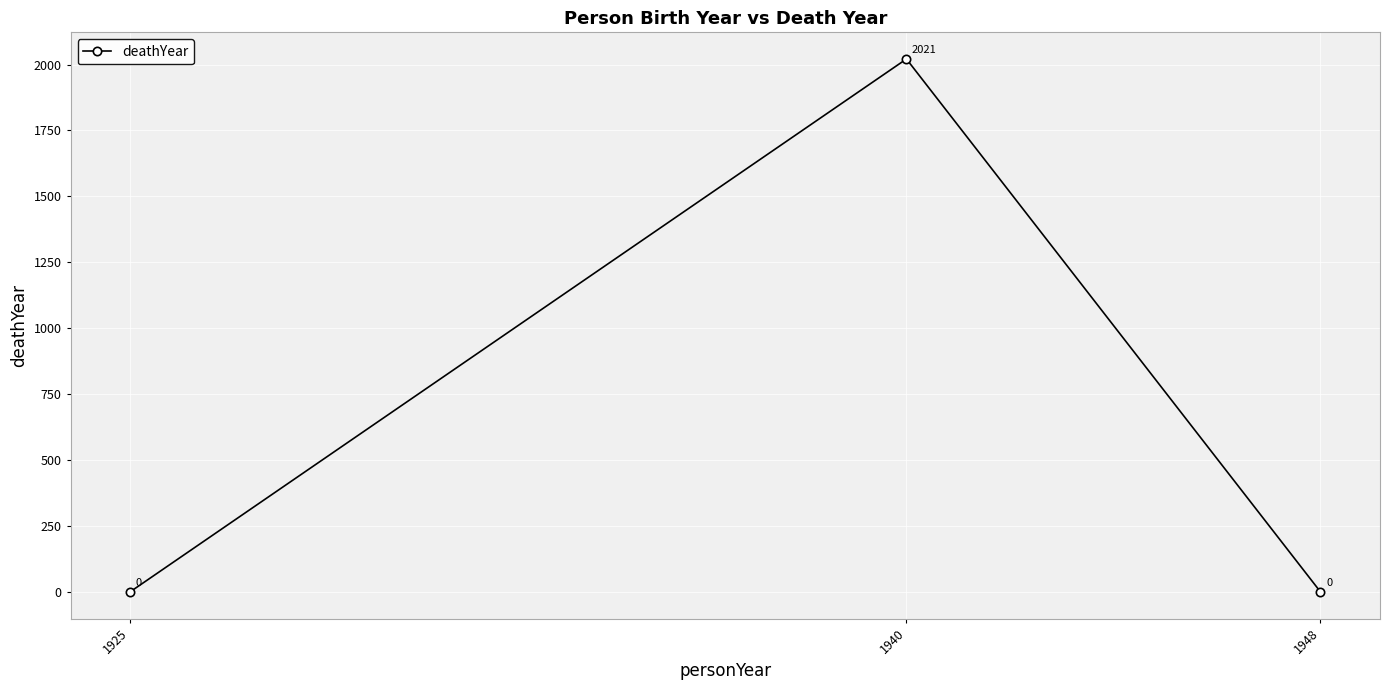

Does the chart display data point markers on the line(s)?

Yes